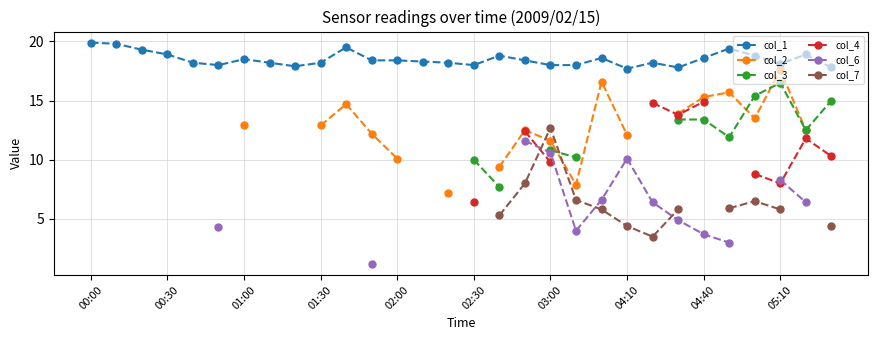

What is the highest value of the col_1 series?

19.9